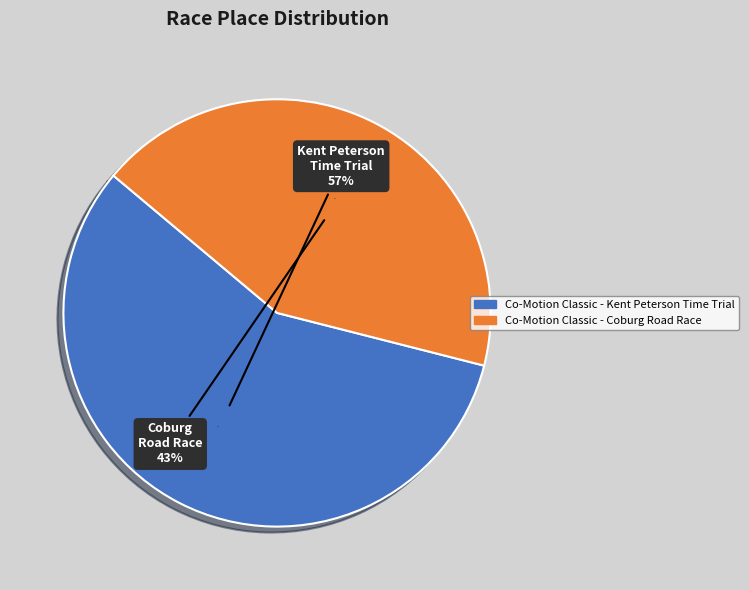

To the nearest percent, what is the combined percentage of Co-Motion Classic - Coburg Road Race and Co-Motion Classic - Kent Peterson Time Trial?

100%